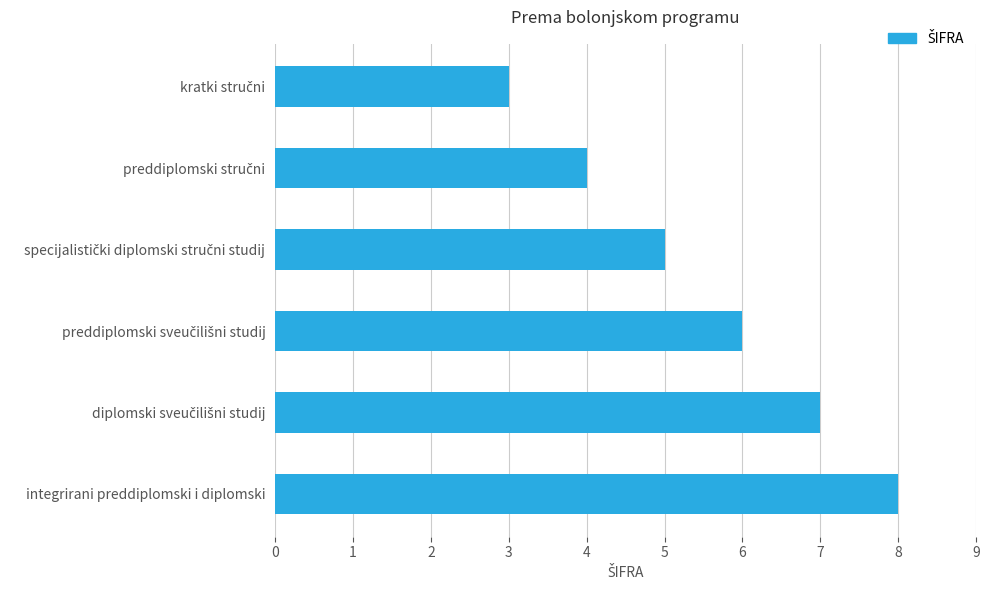

What is the sum of all values?

33